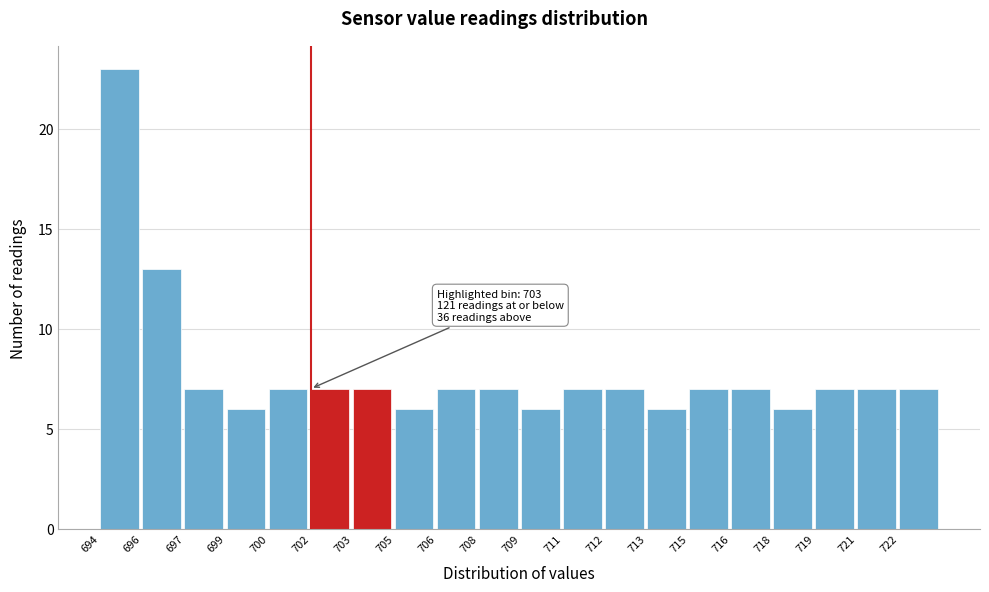

Reading right to left, what are all the values shown in this chart?

722=7	721=7	719=7	718=6	716=7	715=7	713=6	712=7	711=7	709=6	708=7	706=7	705=6	703=7	702=7	700=7	699=6	697=7	696=13	694=23